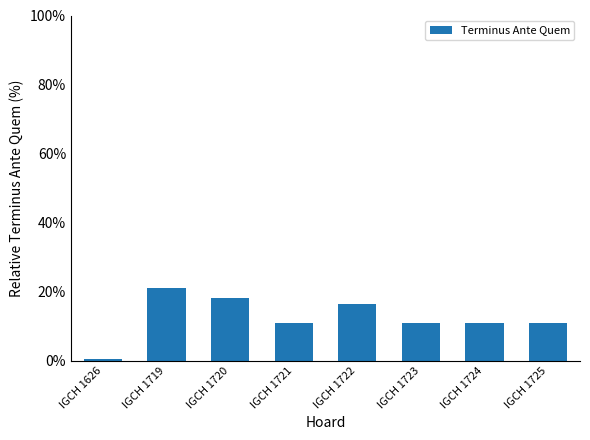

Reading right to left, transcribe all the data shown in this chart.

IGCH 1725=10.9	IGCH 1724=10.9	IGCH 1723=10.9	IGCH 1722=16.4	IGCH 1721=10.9	IGCH 1720=18.2	IGCH 1719=21.2	IGCH 1626=0.4